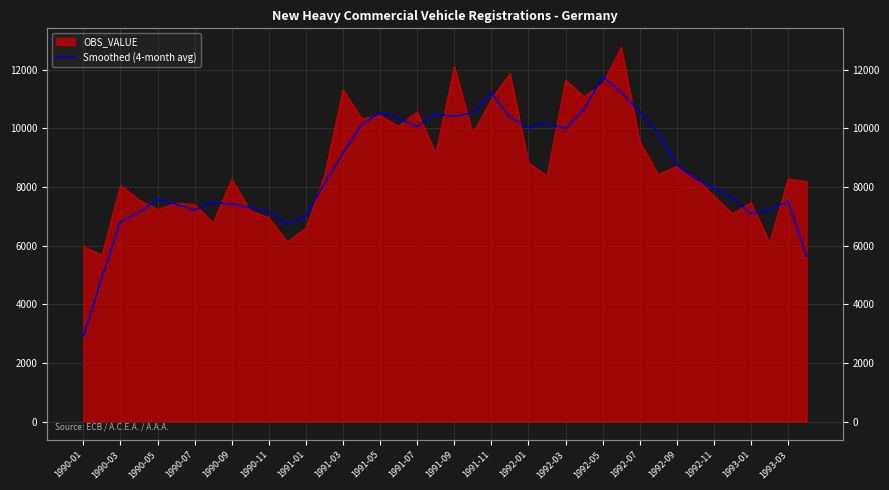

What is the sum of all values?

342646.8